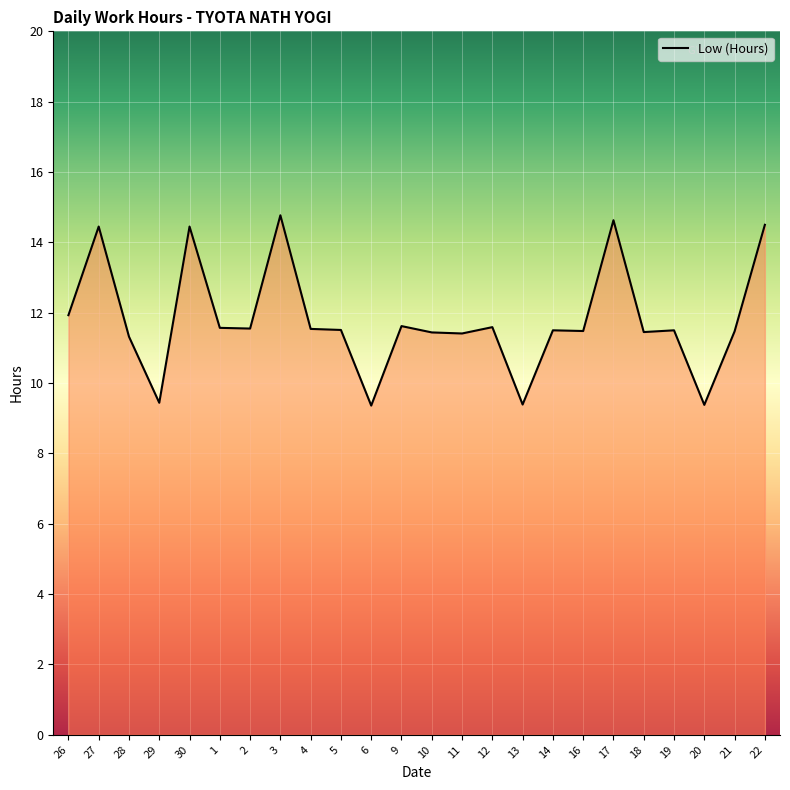

The chart shows a value of 14.4 at 27. True or false?

True